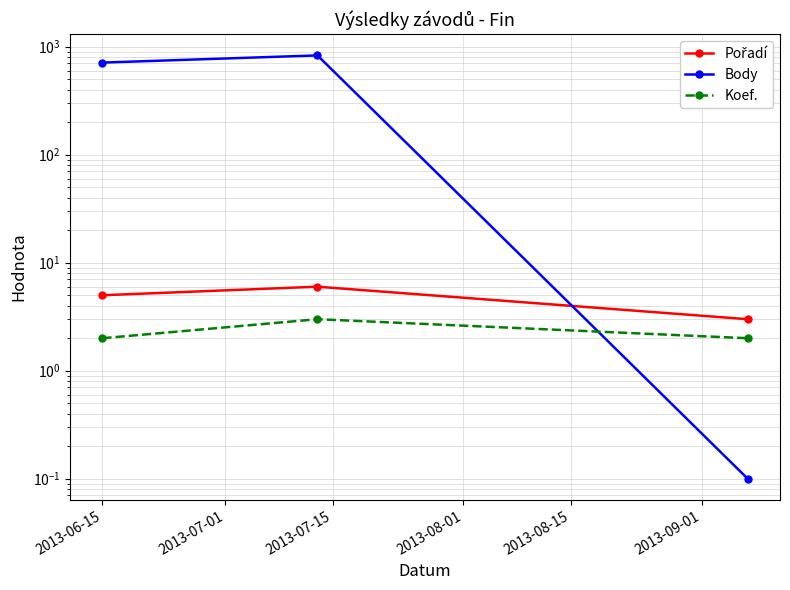

Is this an area chart (filled region under the line)?

No